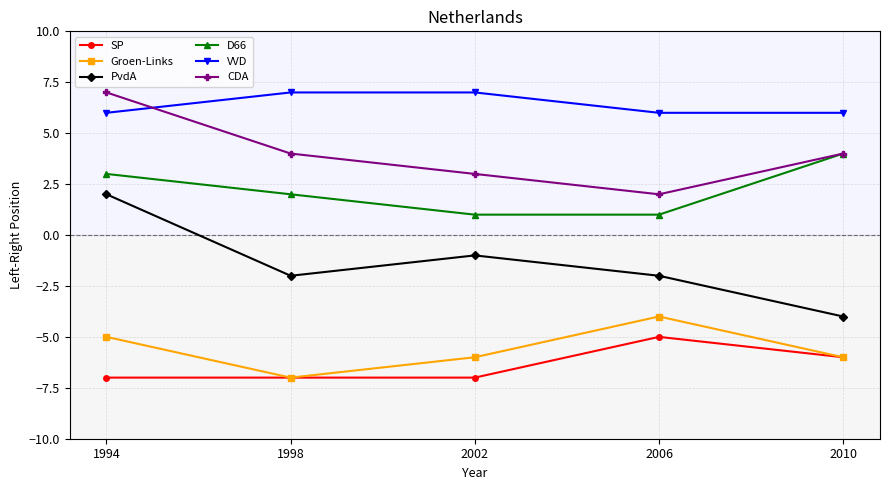

What value does the D66 series have at 1998?

2